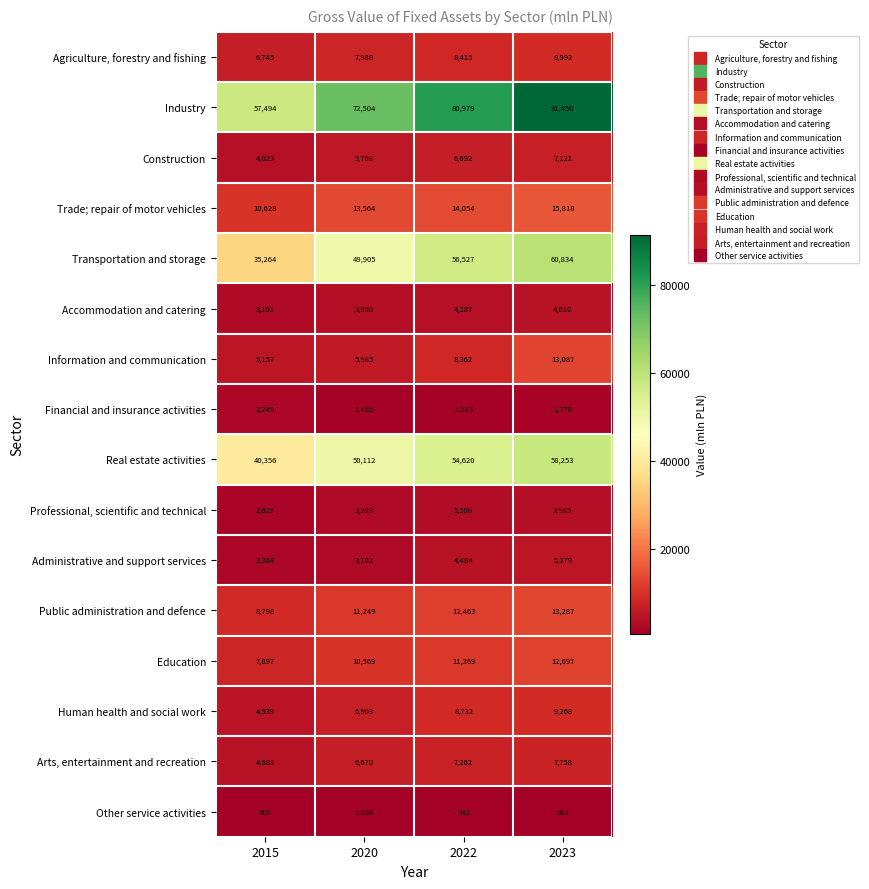

Count the number of categories in the chart.

4